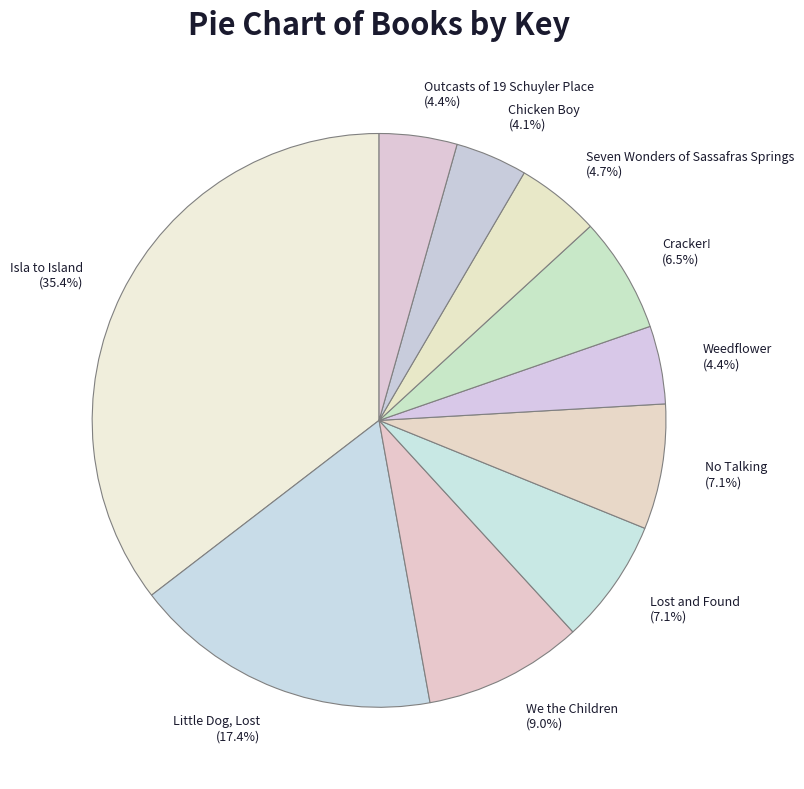

To the nearest percent, what portion does No Talking represent?

7%